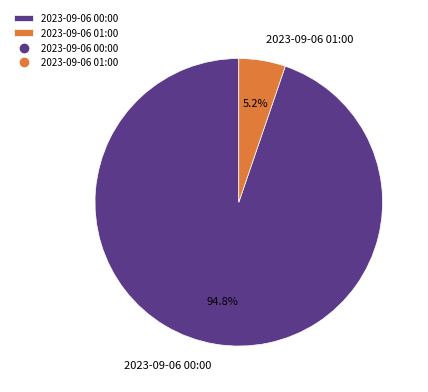

To the nearest percent, what percentage of the pie is 2023-09-06 01:00?

5%